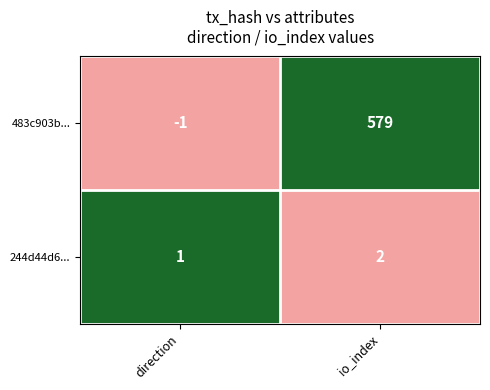

Is the value of 244d44d6... at direction greater than the value of 483c903b... at io_index?

No